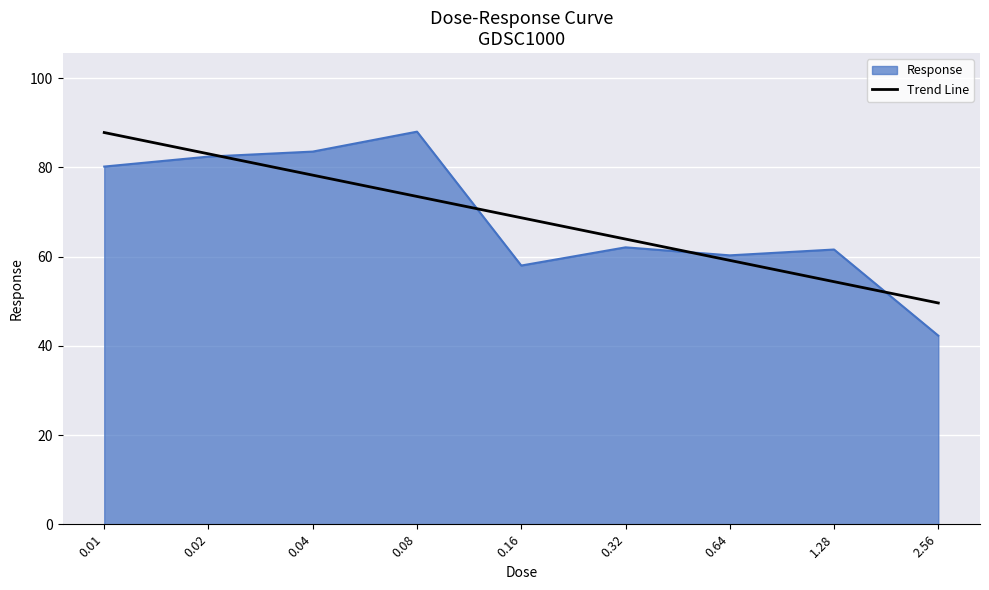

What is the maximum value for Trend Line?

87.8